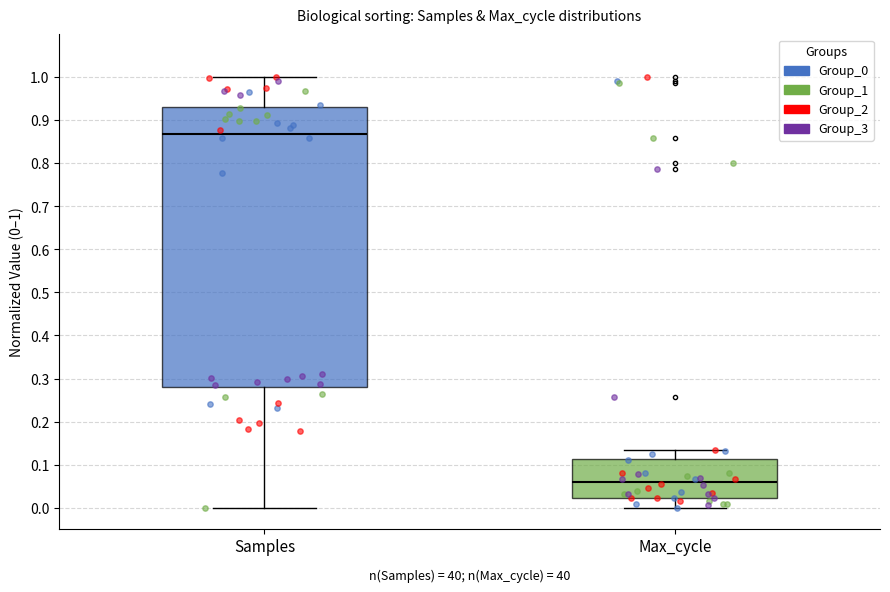

Reading left to right, transcribe this box plot: for each box, give where its median line is, the range the box spans, and where its two whiskers end, as read against the y-axis. The values are not printed on the chart, so give them approximately, as read against the axis.

Samples: median 0.87, box 0.28 to 0.93, whiskers 0.00 to 1.00
Max_cycle: median 0.06, box 0.02 to 0.11, whiskers 0.00 to 0.13